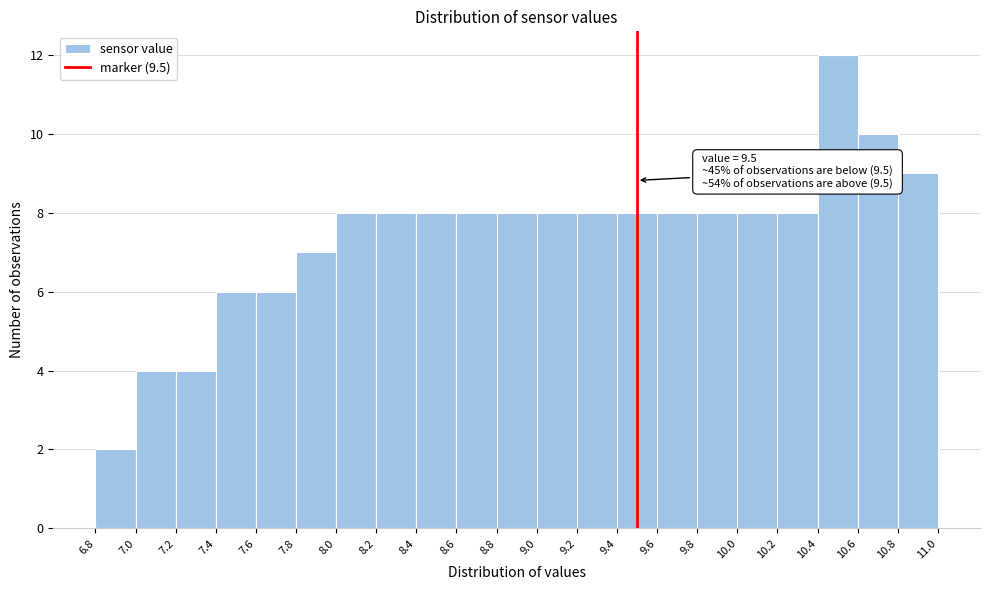

Which range on the x-axis has the tallest bar?

10.4 to 10.6